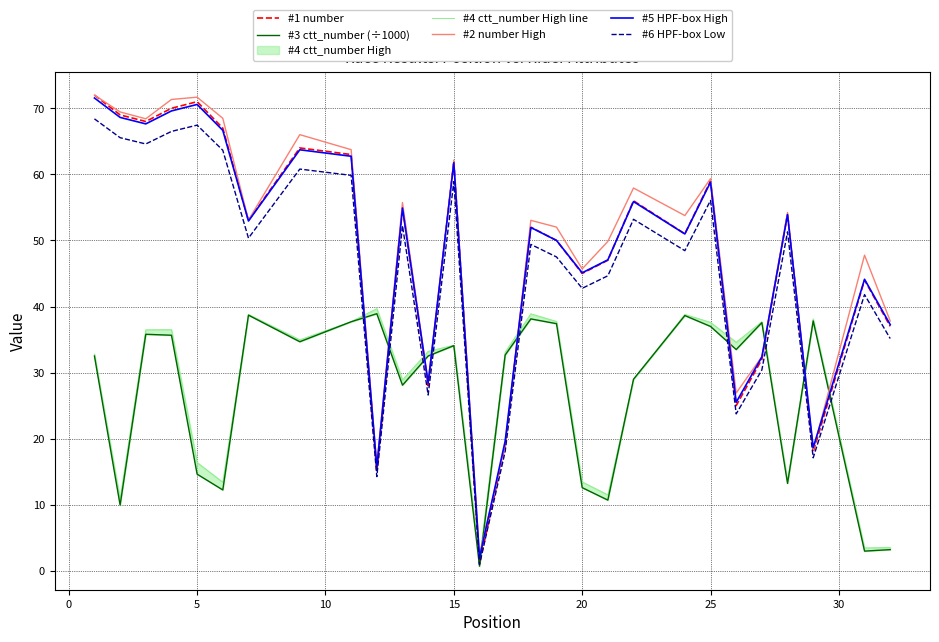

What is the maximum value for #6 HPF-box Low?

68.4